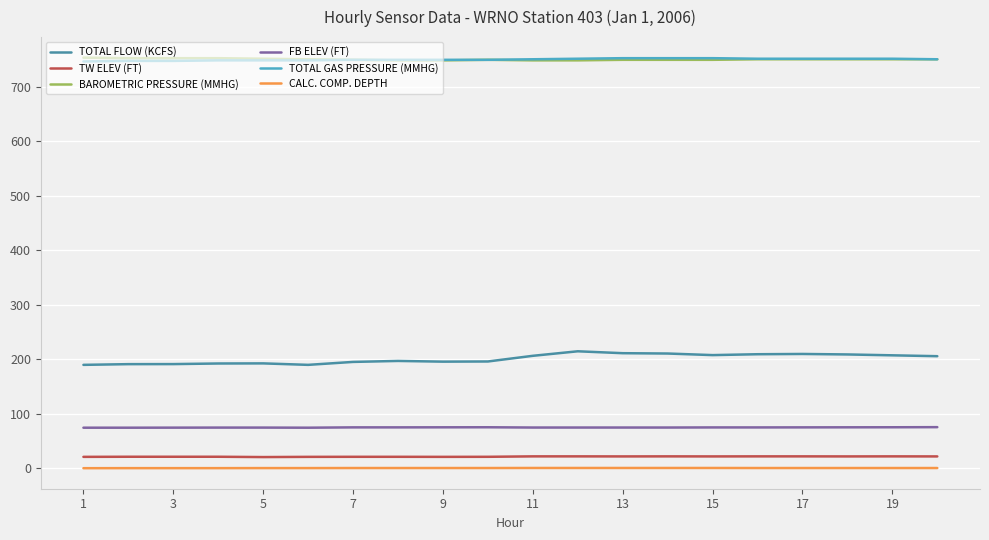

True or false: FB ELEV (FT) and CALC. COMP. DEPTH cross at least once.

False